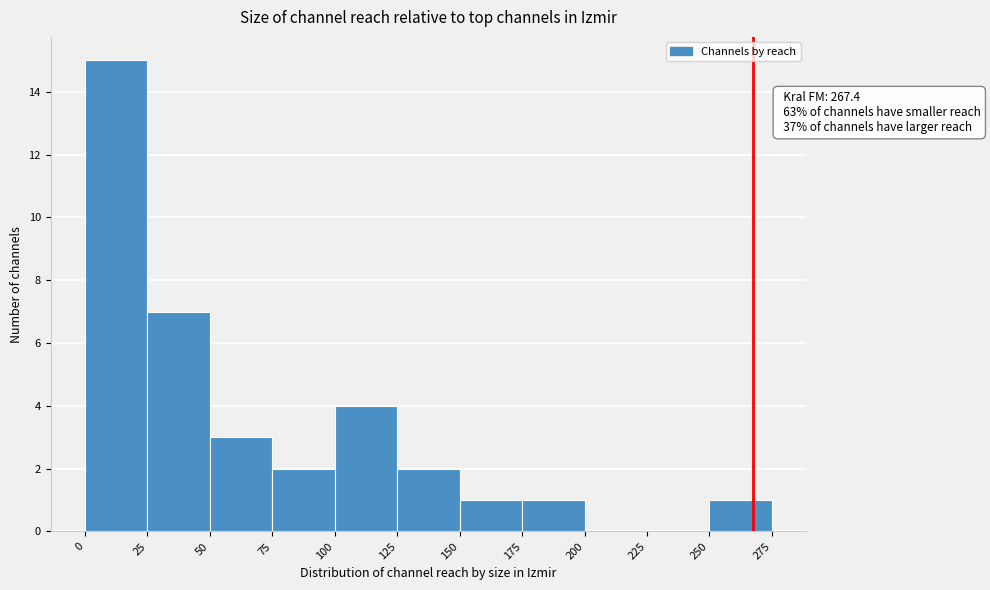

Over which range of the x-axis is the bar tallest?

0 to 25